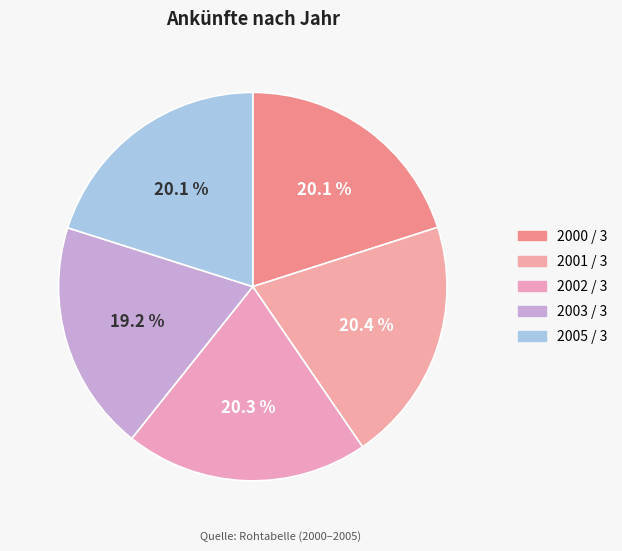

The 2000 / 3 slice represents 32% of the pie. True or false?

False